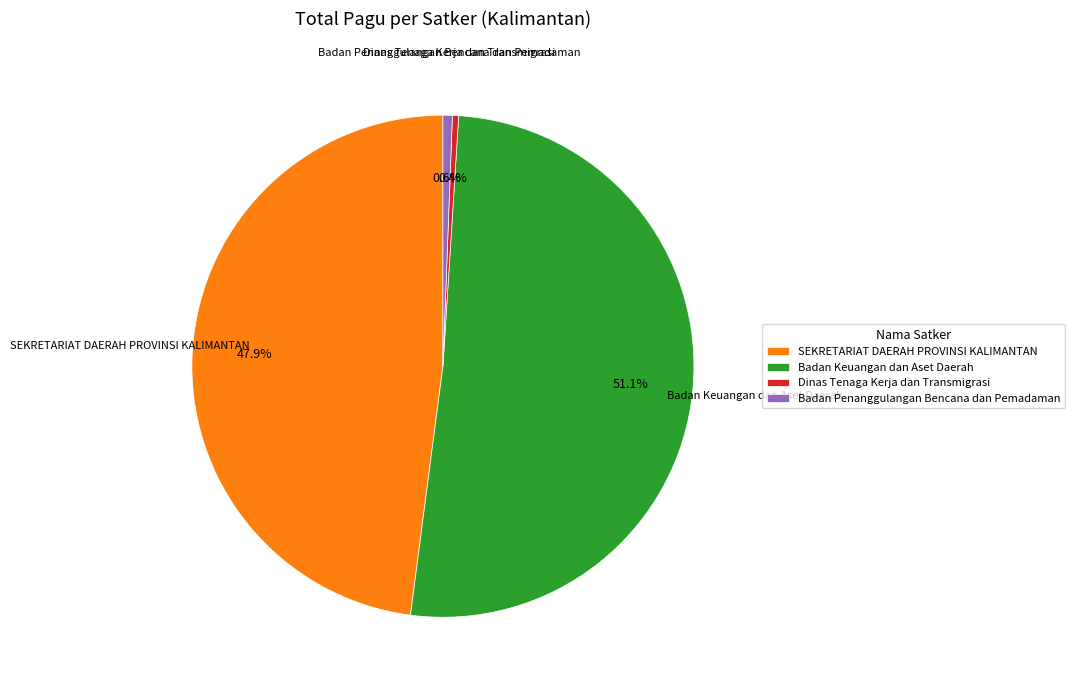

How many slices are in this pie chart?

4